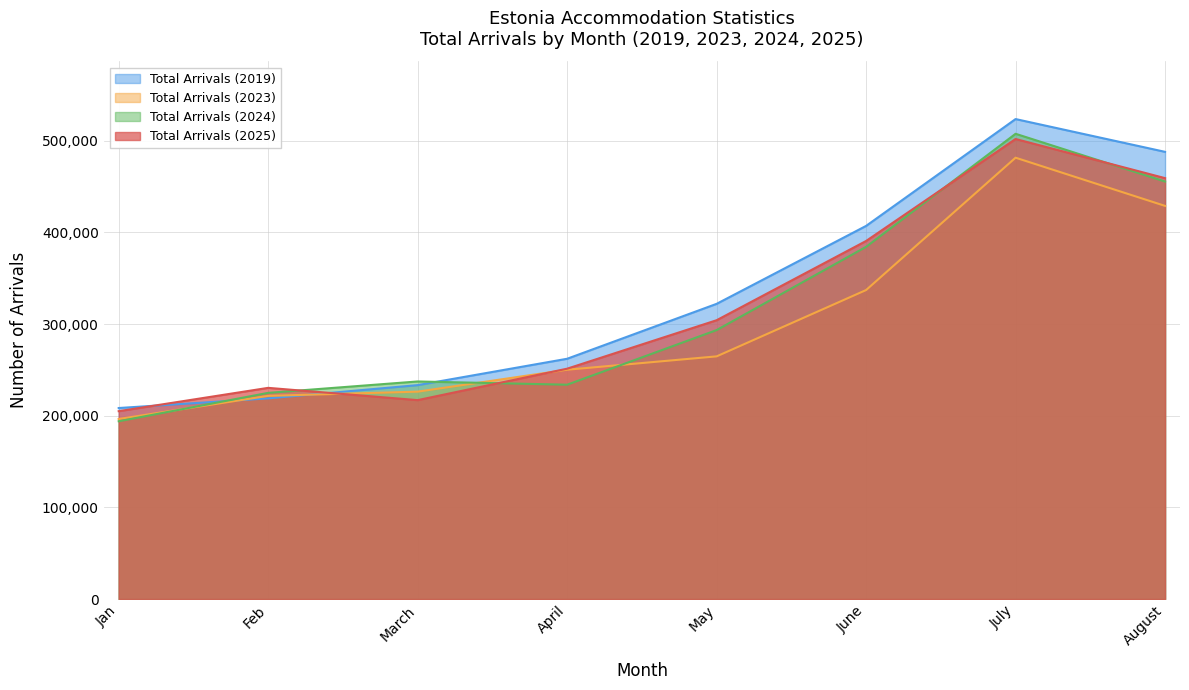

Rank the series by their maximum value, from lowest to highest.

Total Arrivals (2023), Total Arrivals (2025), Total Arrivals (2024), Total Arrivals (2019)